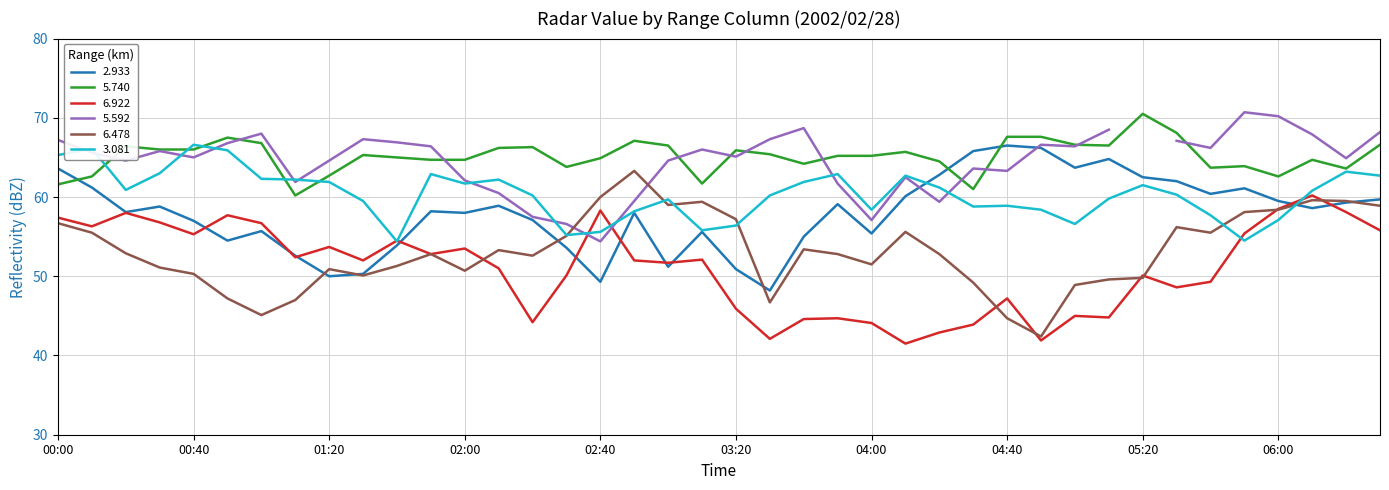

What is the value of the 3.081 point at the 19th from the left?

59.7